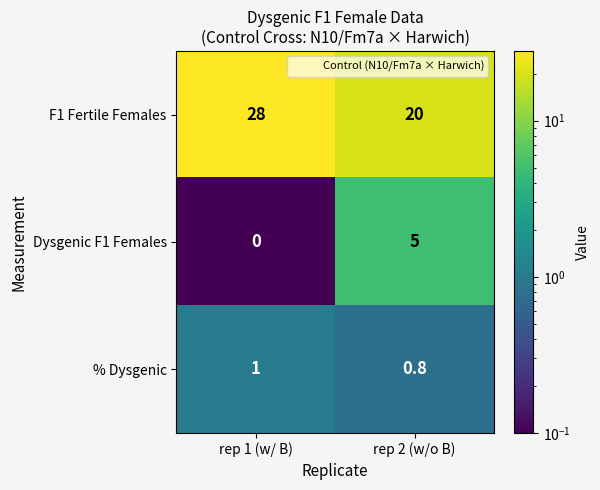

What is the difference between the F1 Fertile Females values at rep 2 (w/o B) and rep 1 (w/ B)?

8.0